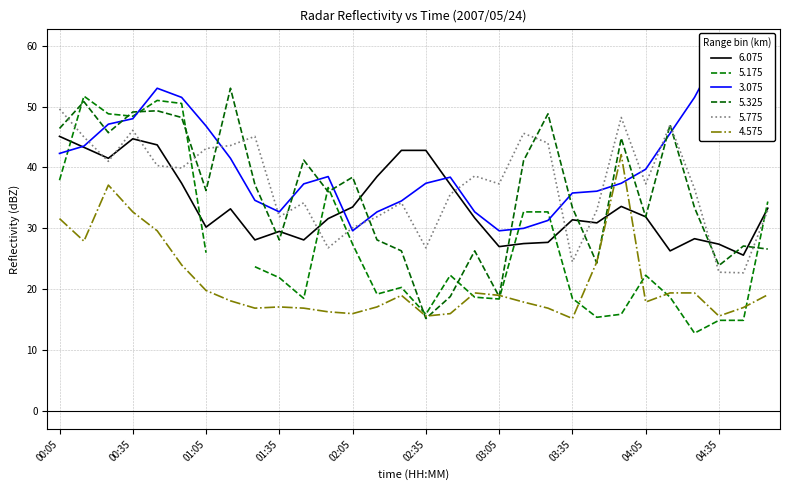

Is the value of 5.325 at 01:05 greater than the value of 6.075 at 01:45?

Yes